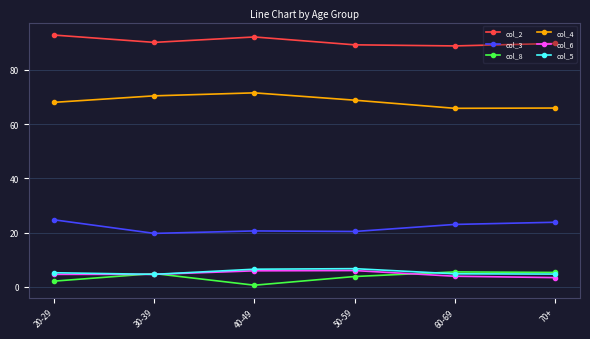

What is the value of the col_2 point at the 6th from the left?

89.7